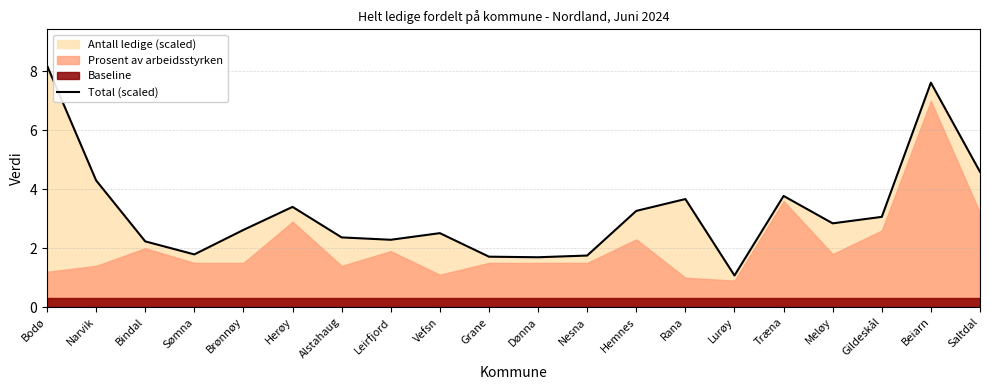

What is the label of the 7th point from the right?

Rana